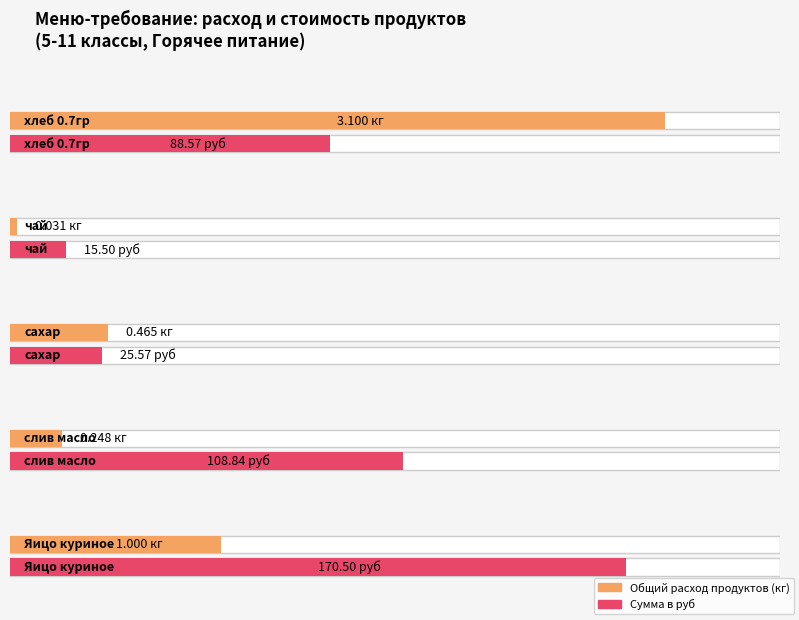

How many groups of bars are there?

5